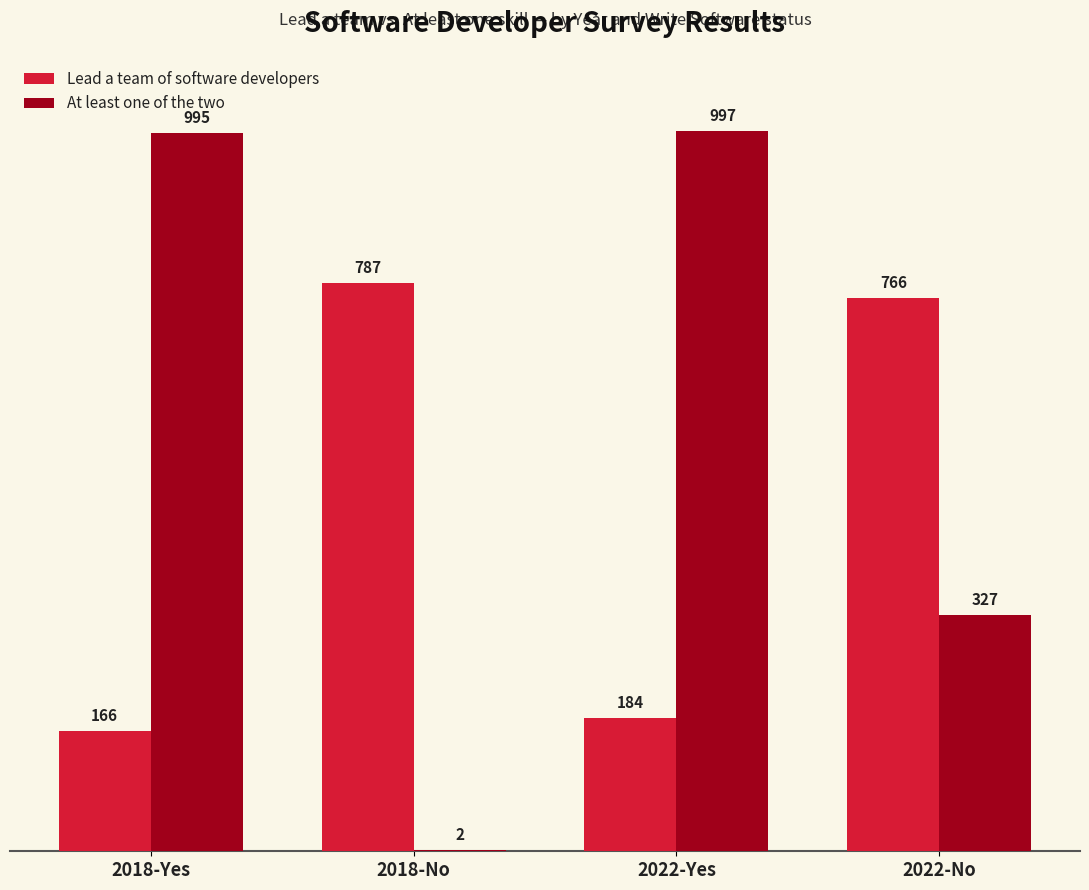

What is the sum of the Lead a team of software developers values at 2022-Yes and 2018-No?

971